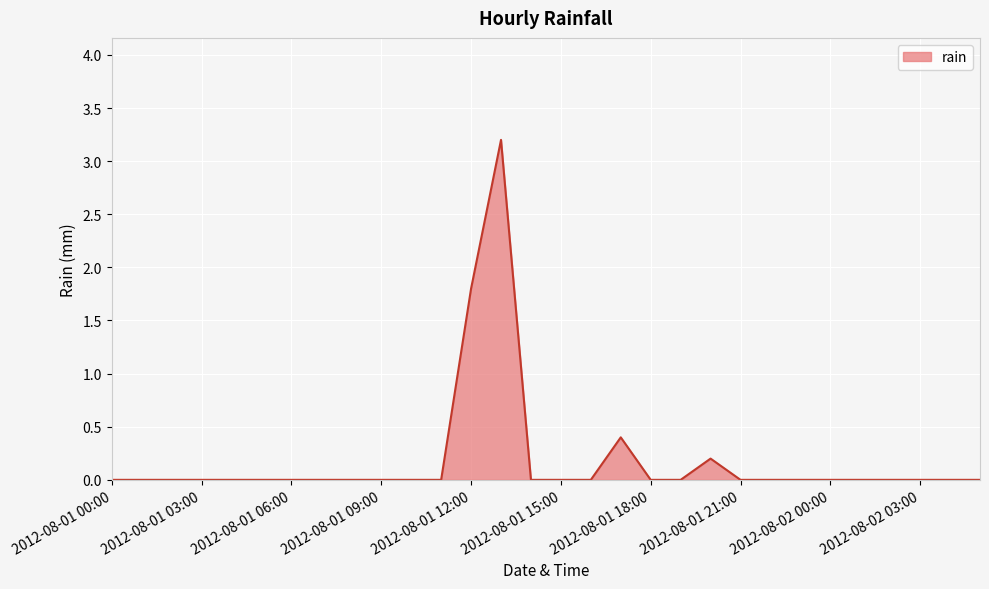

True or false: there are more than 1 points higher than both neighbors.

True